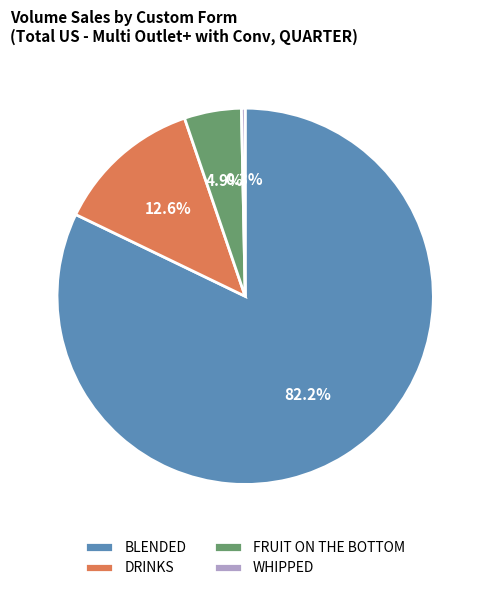

To the nearest percent, what portion does BLENDED represent?

82%